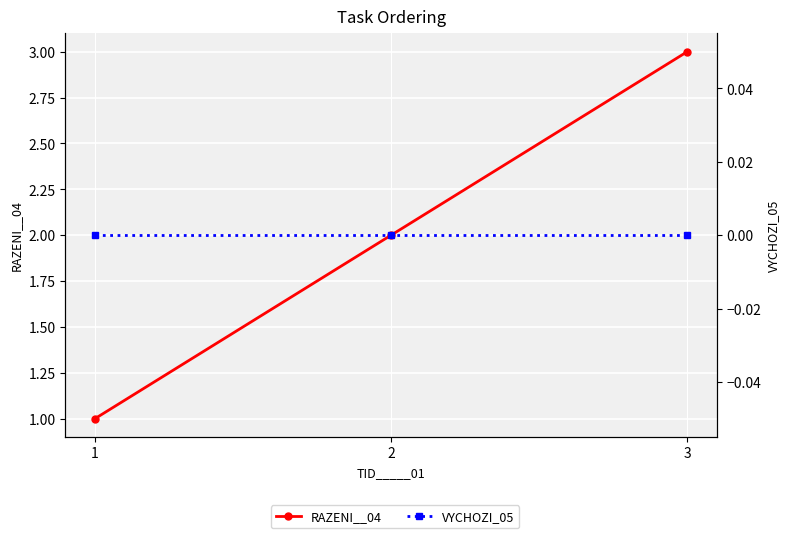

What are all the series names shown in the legend?

RAZENI__04, VYCHOZI_05